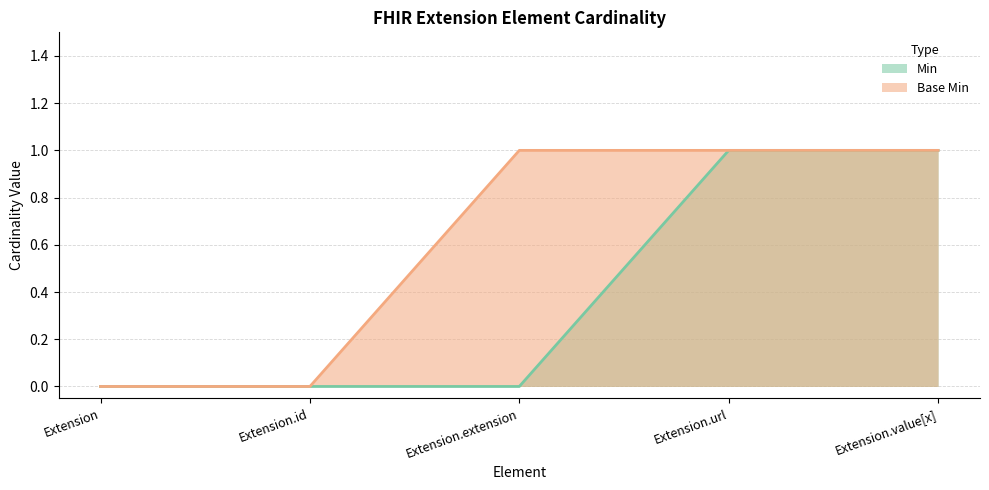

Rank the series at Extension from lowest to highest value.

Min, Base Min